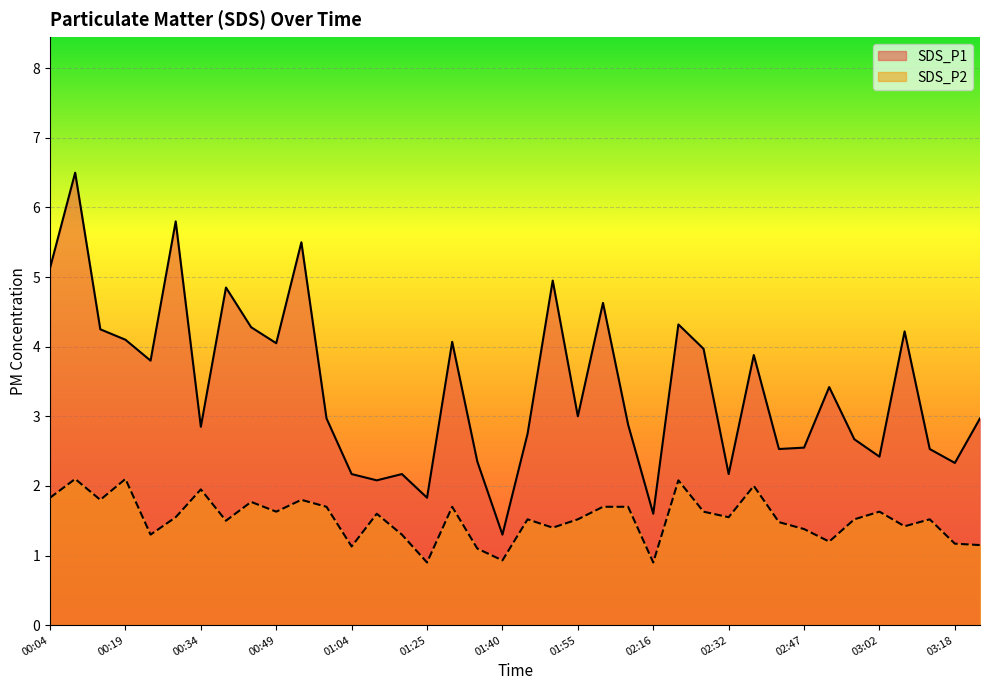

True or false: SDS_P2 and SDS_P1 cross at least once.

False